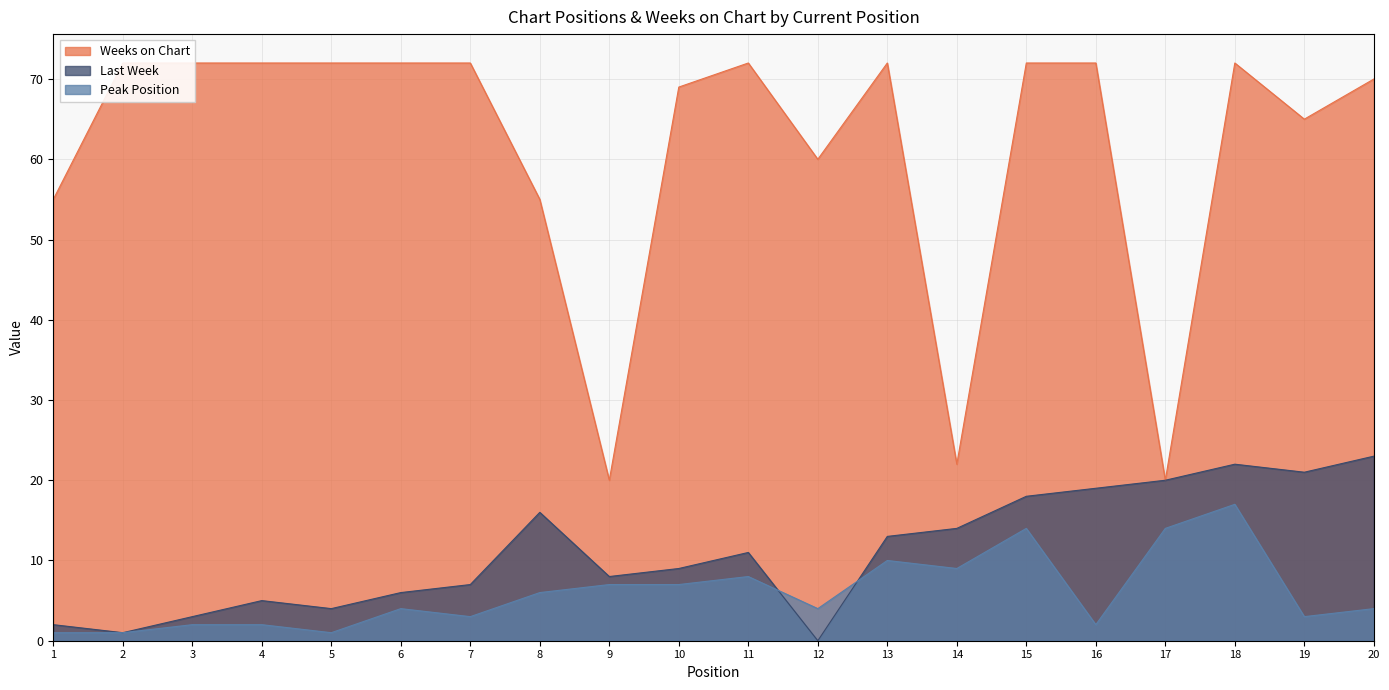

Which category has the highest value across all series?

2